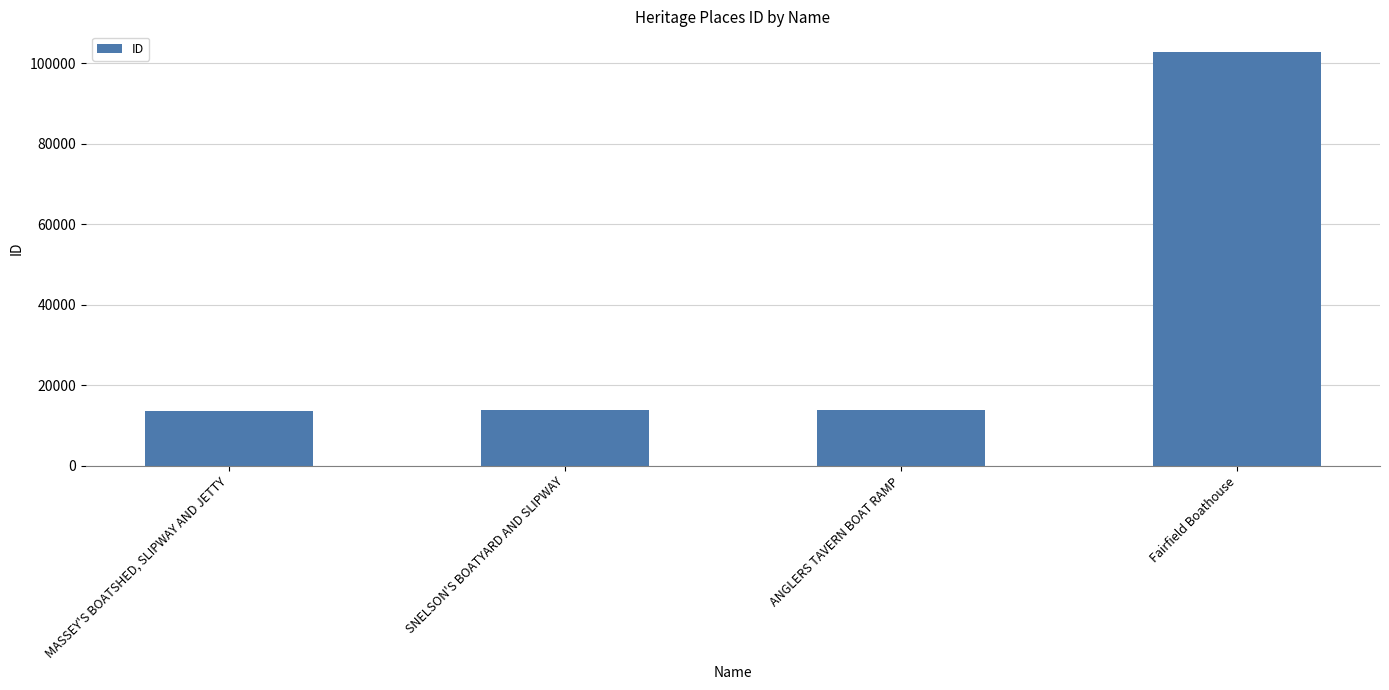

What is the greatest value displayed?

102807